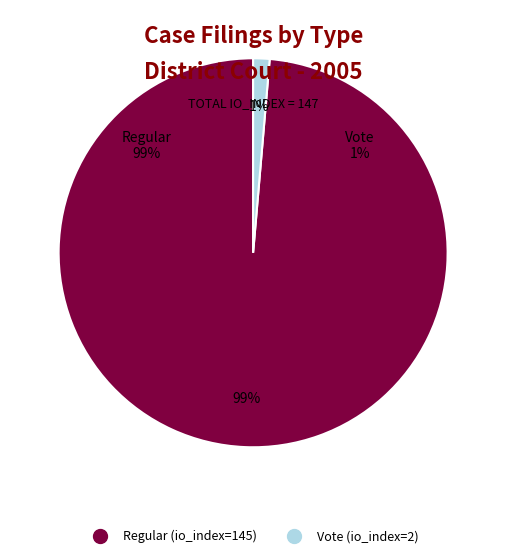

Is it true that Regular (io_index=145) is 99% of the pie?

True